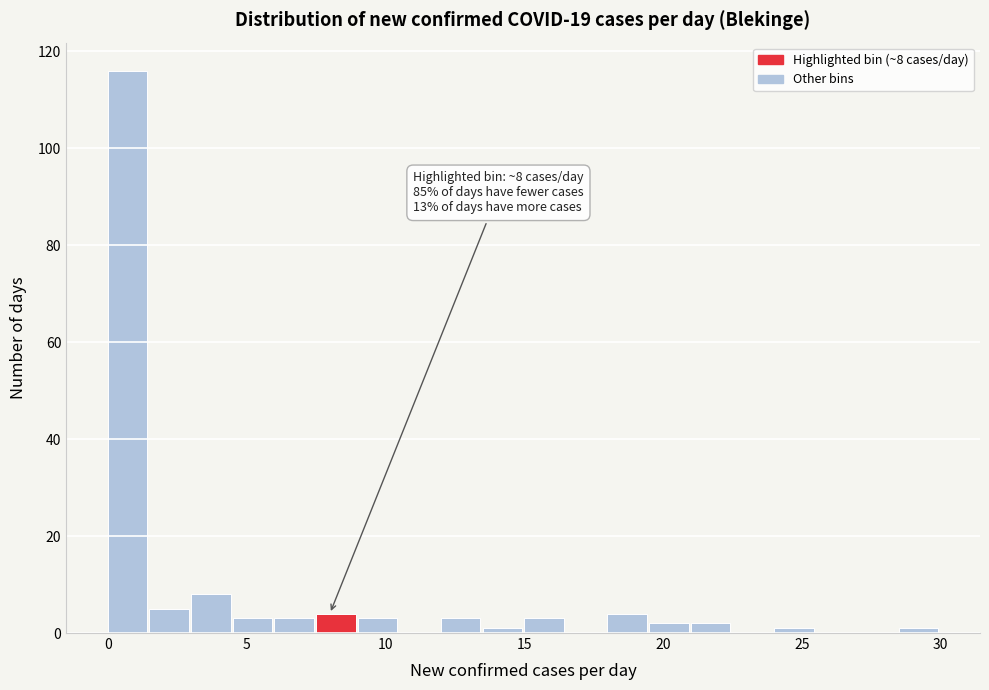

Around what value on the x-axis is the tallest bar? Give the approximate position of its centre, as read against the axis.

0.5